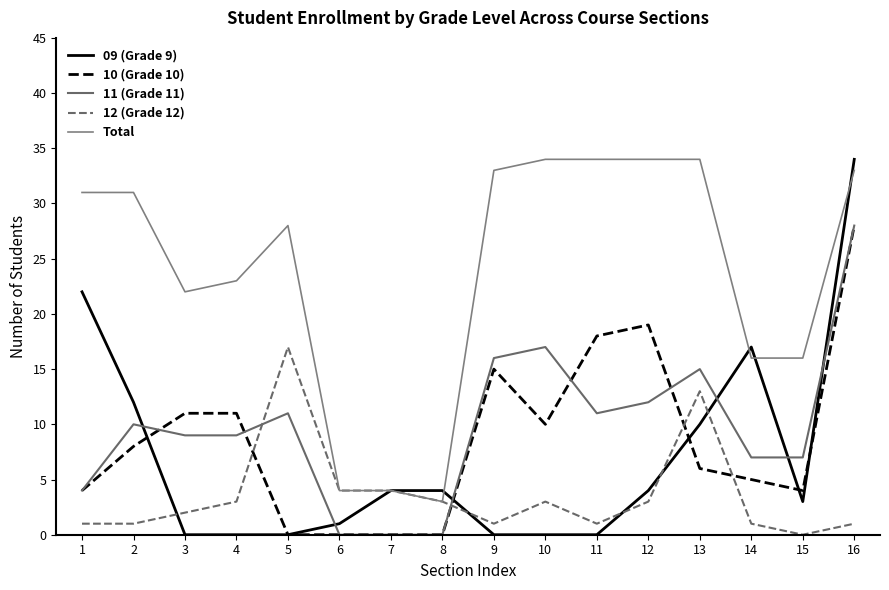

How many interior local peaks does the 11 (Grade 11) series have?

4